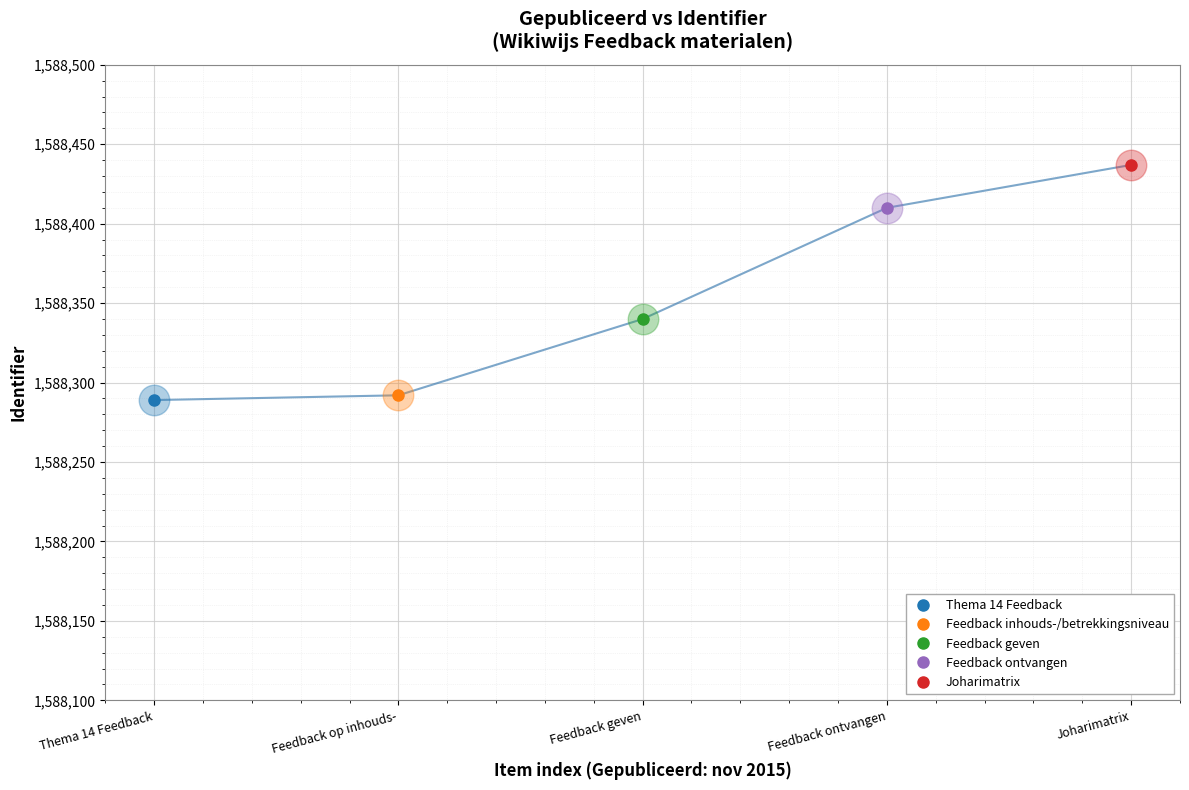

Count the number of categories in the chart.

5